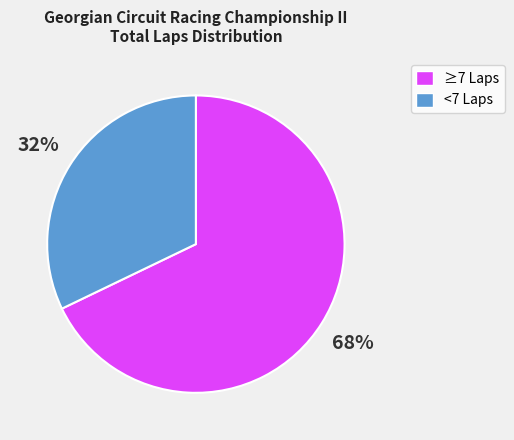

How many slices are in this pie chart?

2